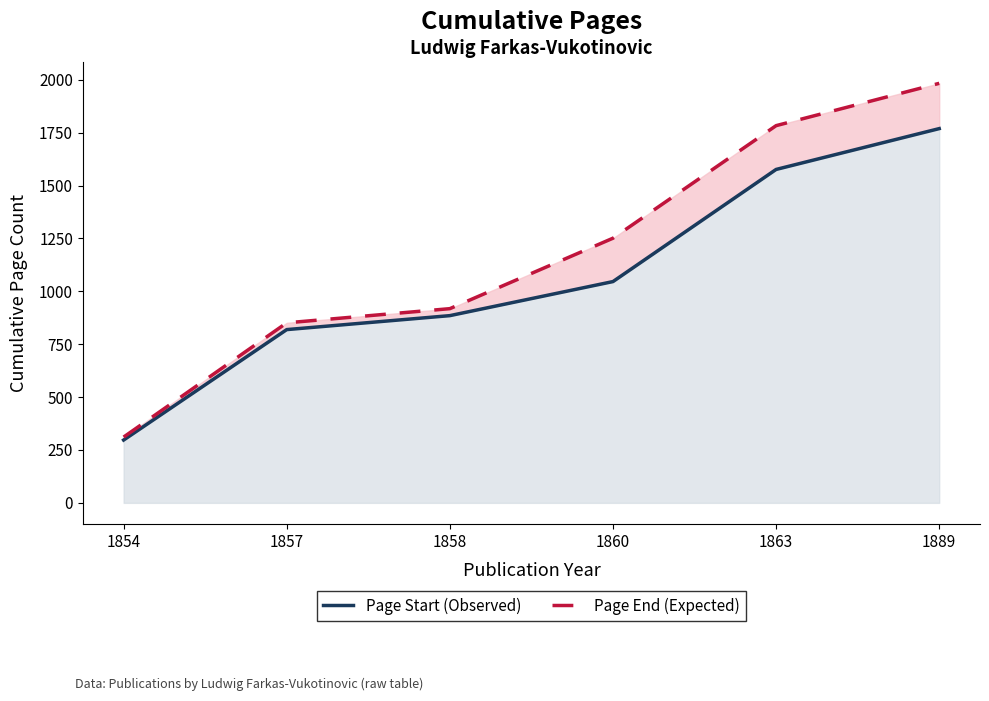

Which series has the largest total across all categories?

Page End (Expected)